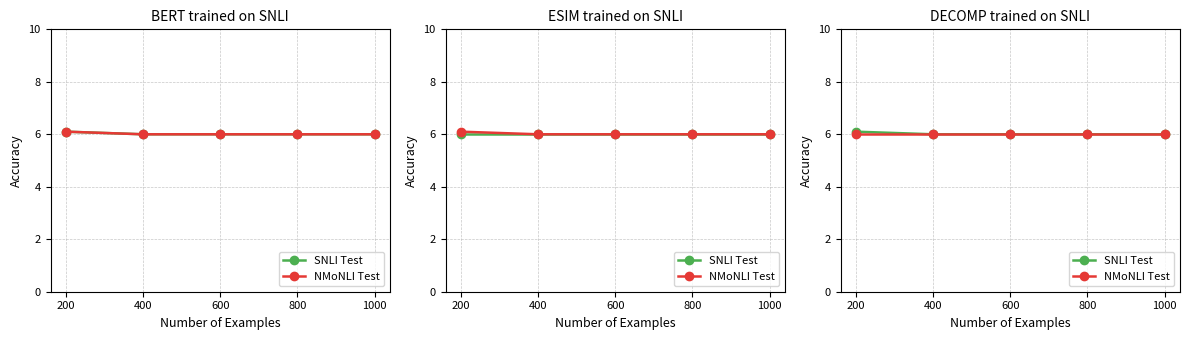

What is the total value across all series at 200?

12.1